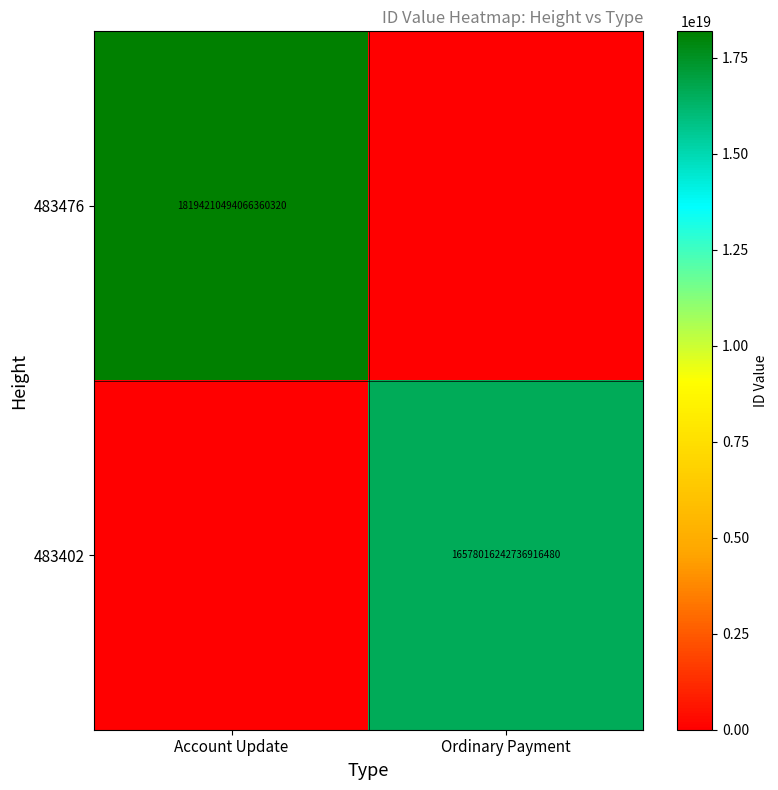

The 483476 series shows 18194210494066360320 at Account Update. True or false?

True